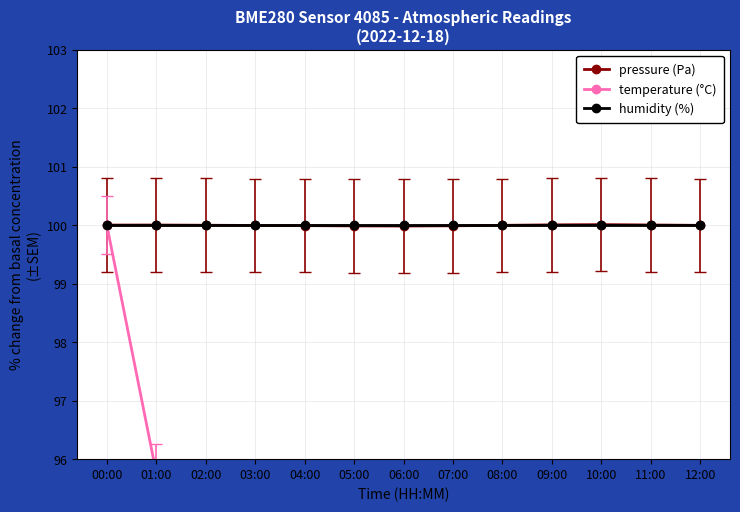

At how many categories does at least one series exceed 97?

13